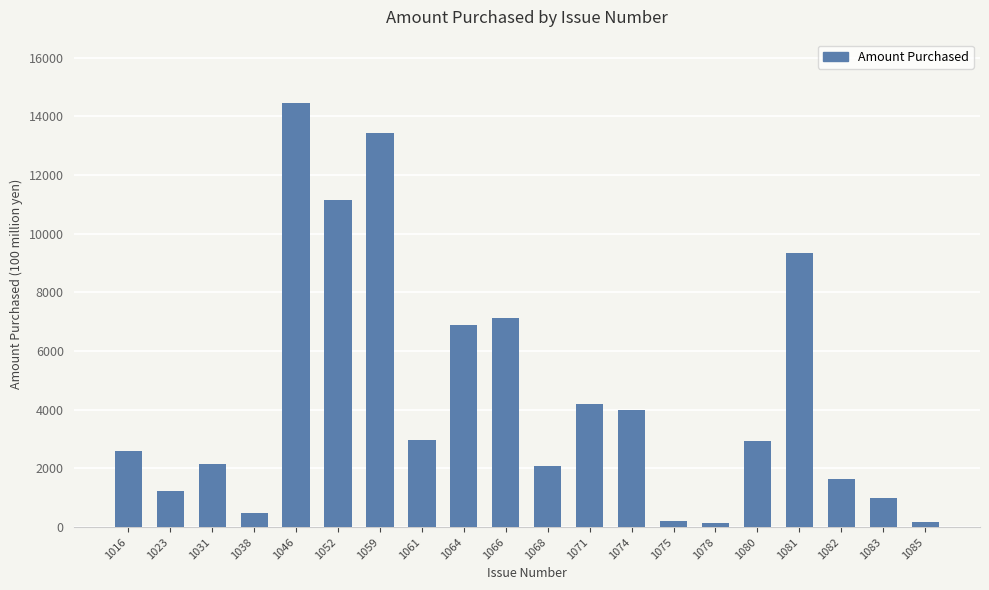

How many bars are there in total?

20